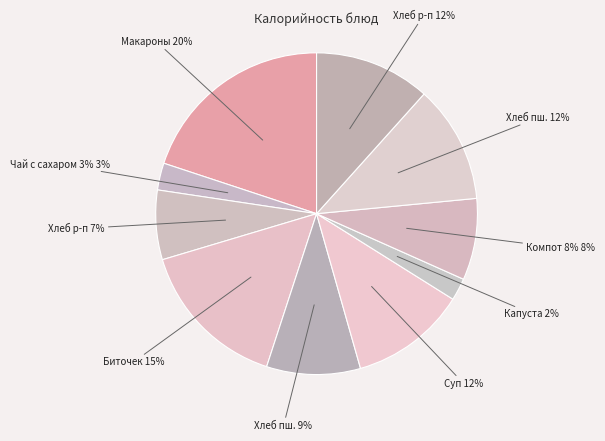

How many segments does this pie chart have?

10